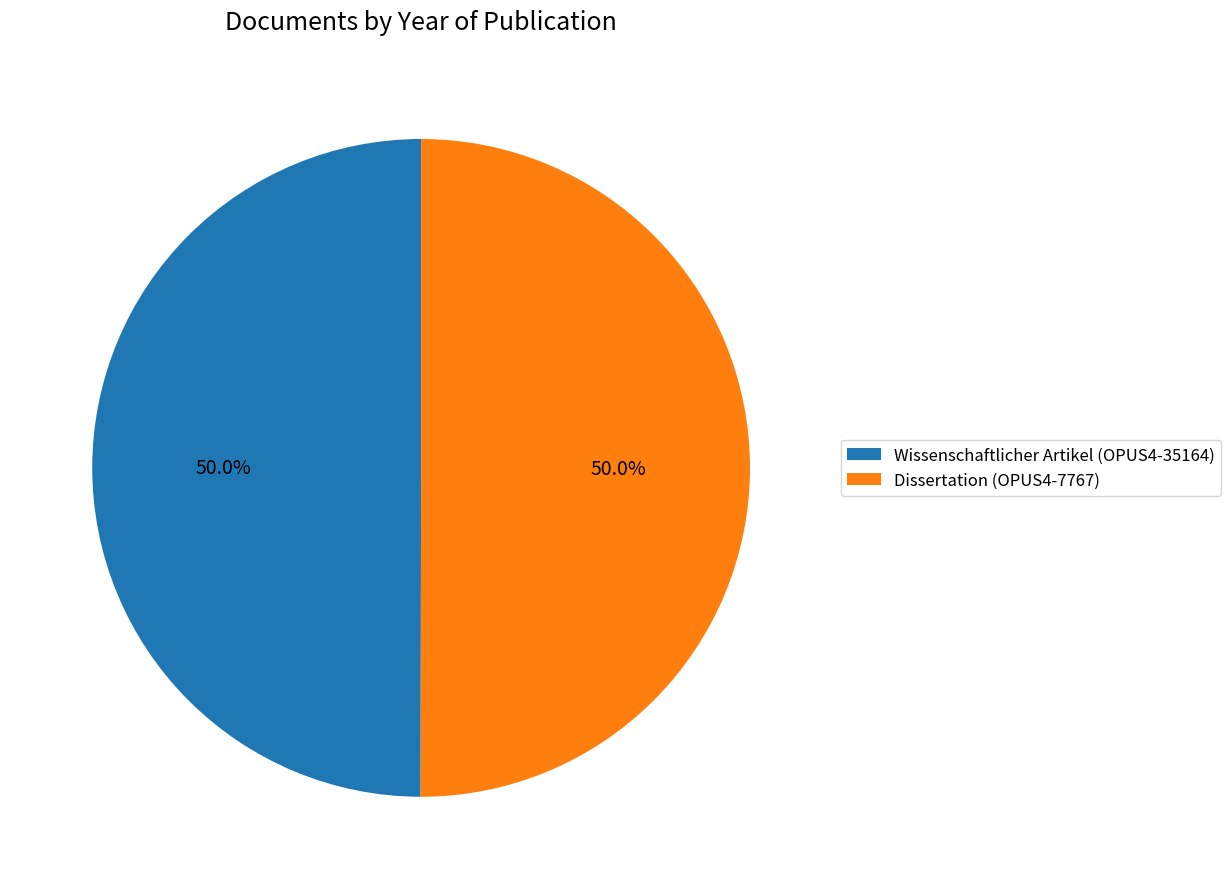

What is the ratio of the value at Dissertation (OPUS4-7767) to the value at Wissenschaftlicher Artikel (OPUS4-35164)?

1.0